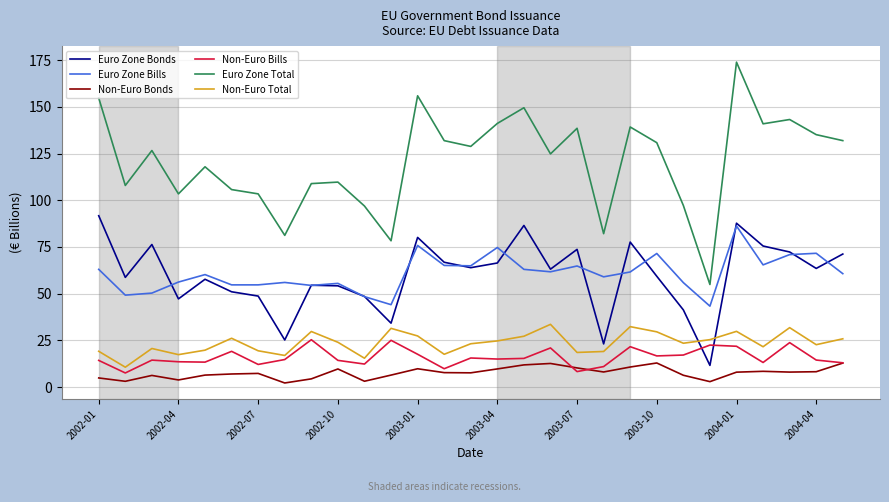

Which series has the widest spread of values?

Euro Zone Total